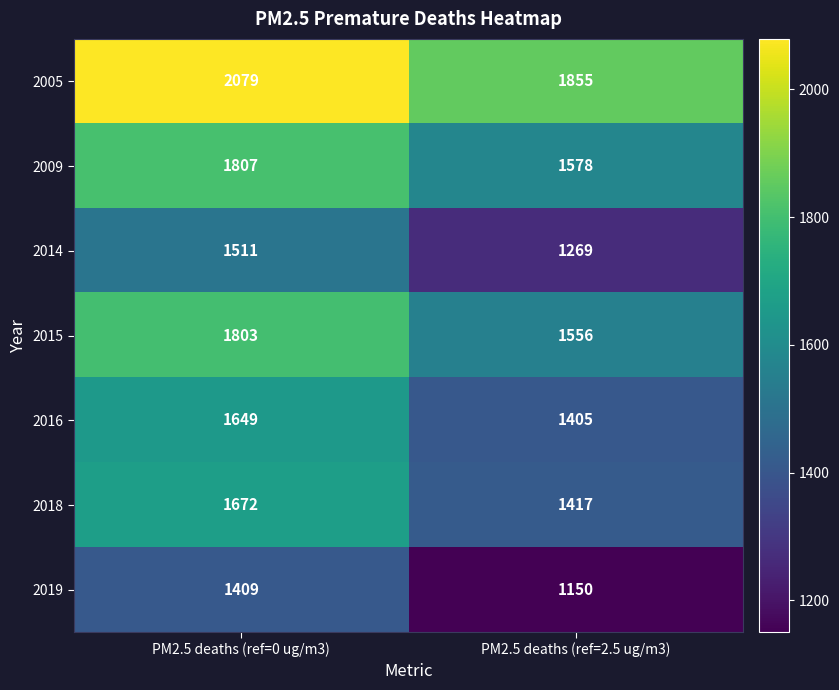

What is the greatest value displayed?

2079